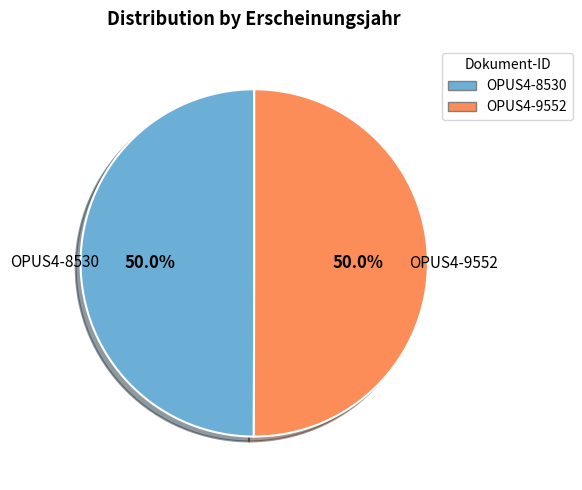

What is the ratio of the value at OPUS4-9552 to the value at OPUS4-8530?

1.0